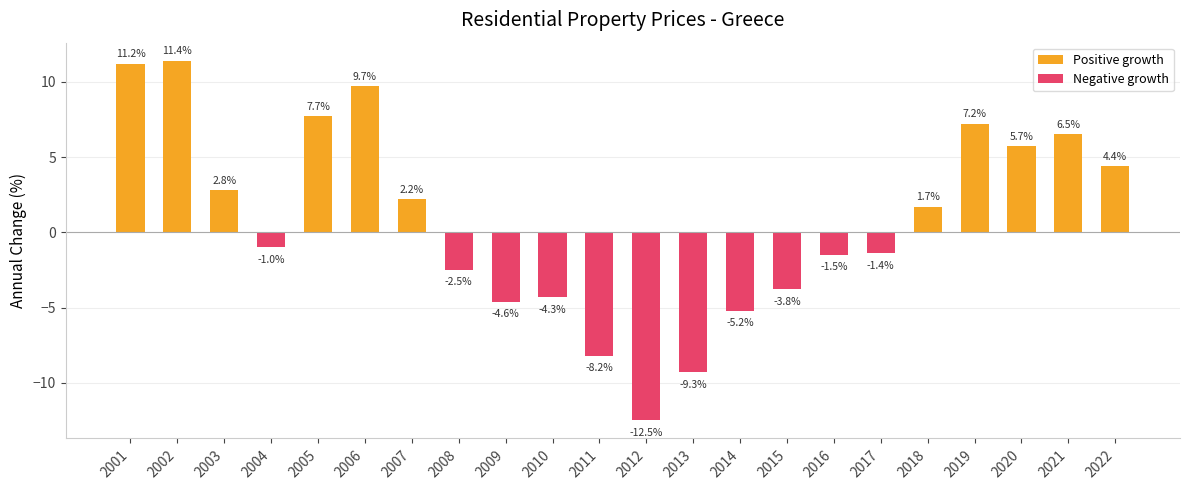

Which series has the widest spread of values?

Negative growth